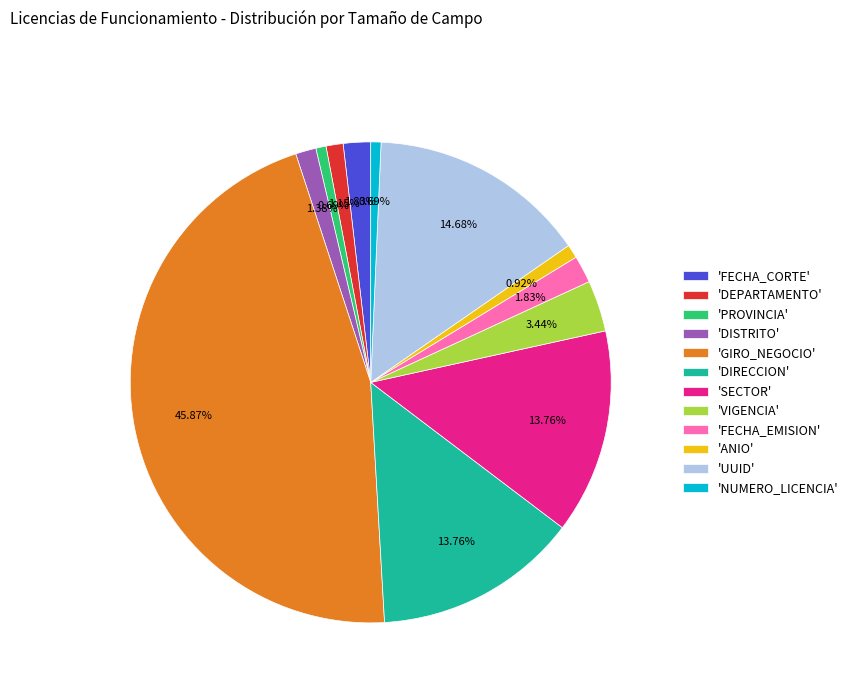

Approximately how many times larger is the value at 'SECTOR' compared to 'UUID'?

0.9